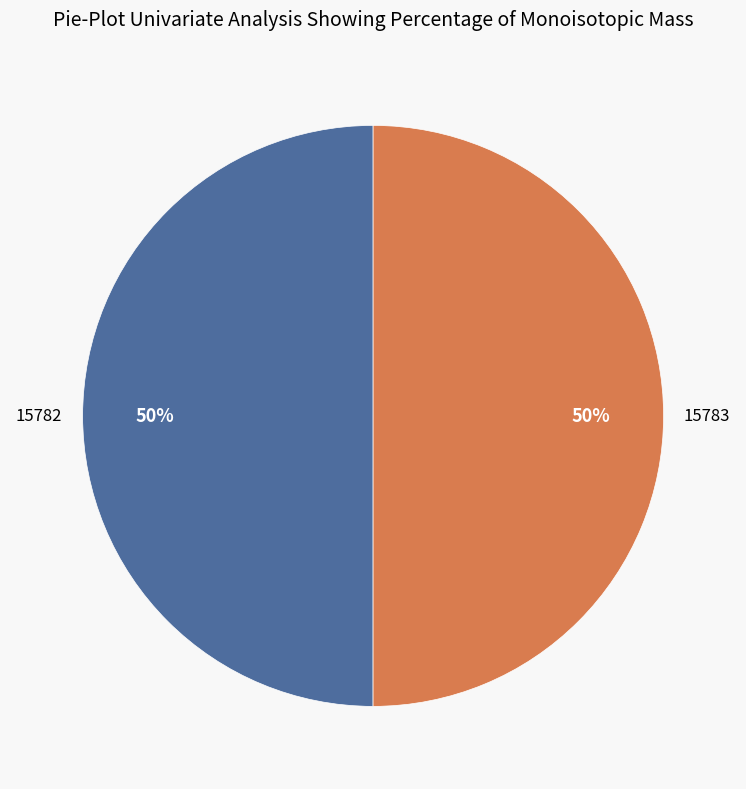

To the nearest percent, what is the average slice percentage?

50%